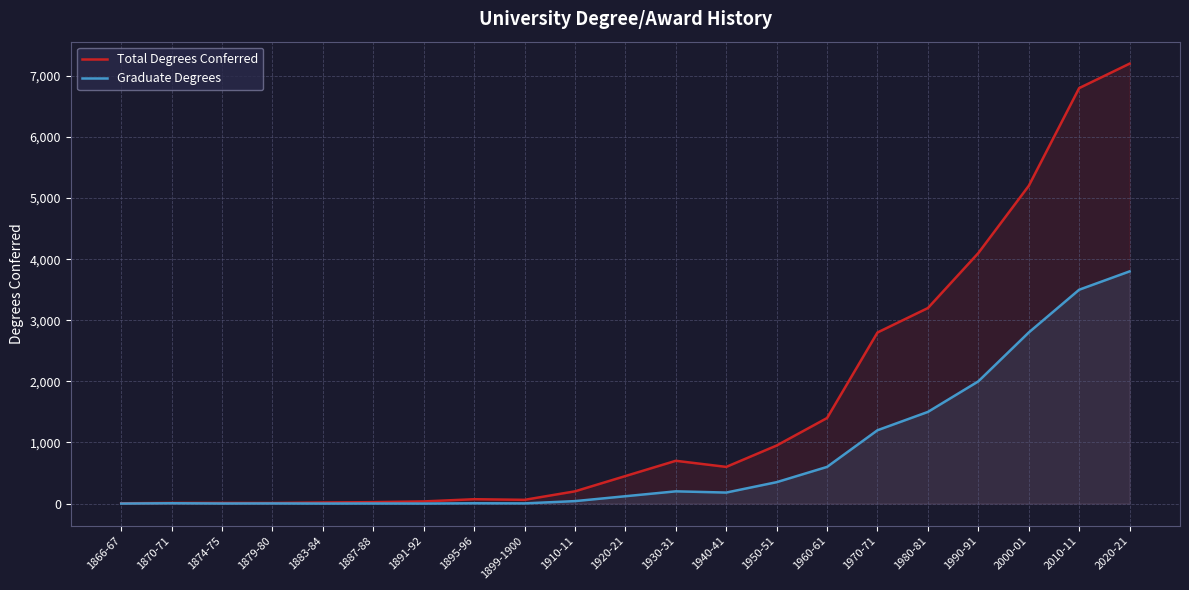

What is the label of the 13th point from the right?

1899-1900